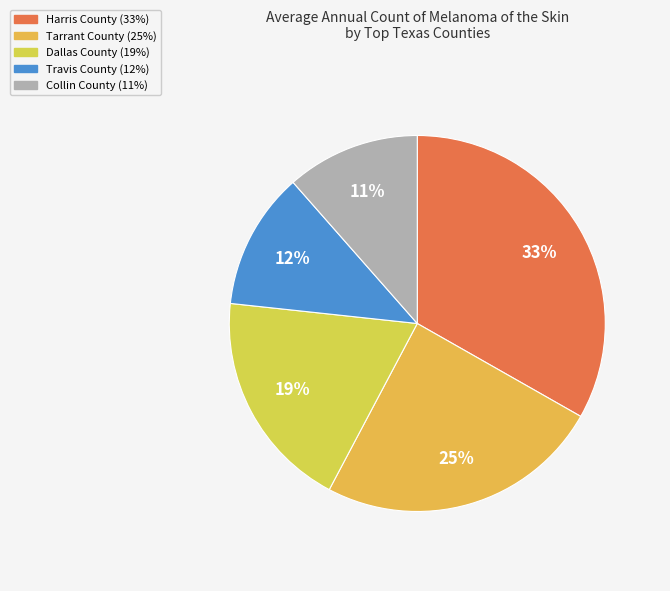

Is it true that Dallas County is 19% of the pie?

True